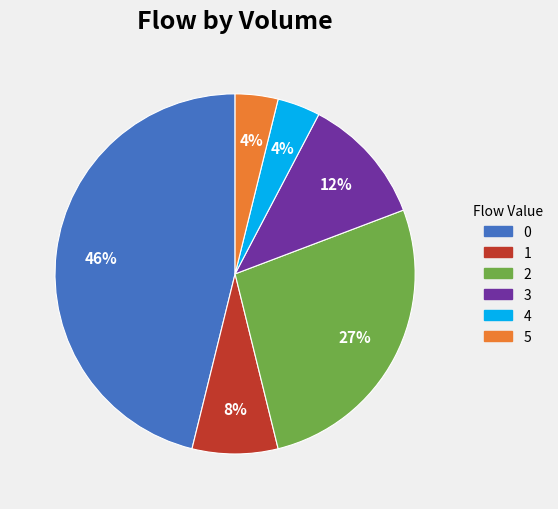

To the nearest percent, what is the difference between the 4 and 3 slice percentages?

8%